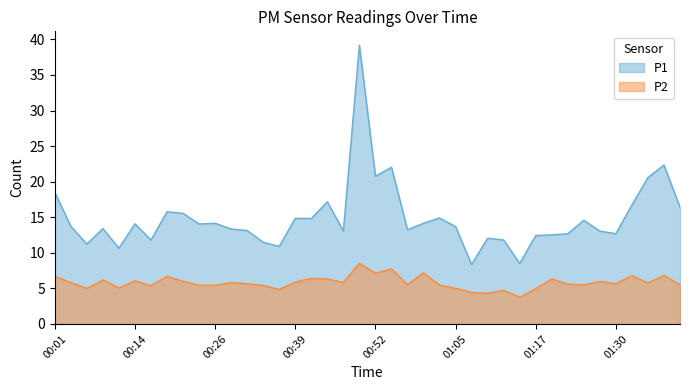

Which category has the highest value in the P2 series?

00:49